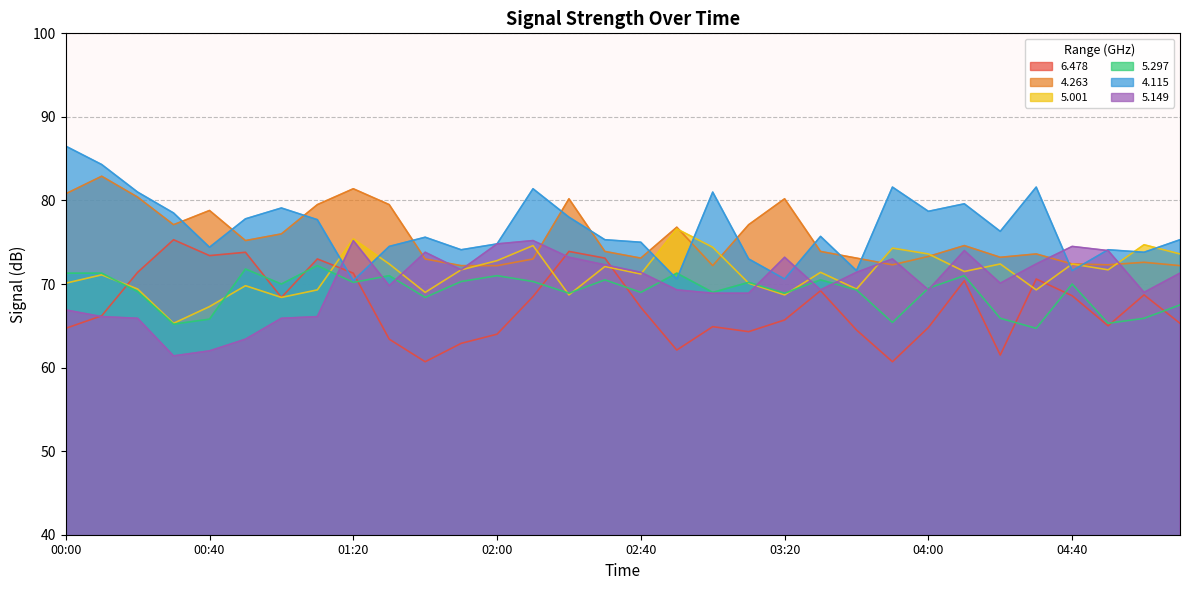

Rank the series at 03:10 from lowest to highest value.

6.478, 5.149, 5.001, 5.297, 4.115, 4.263